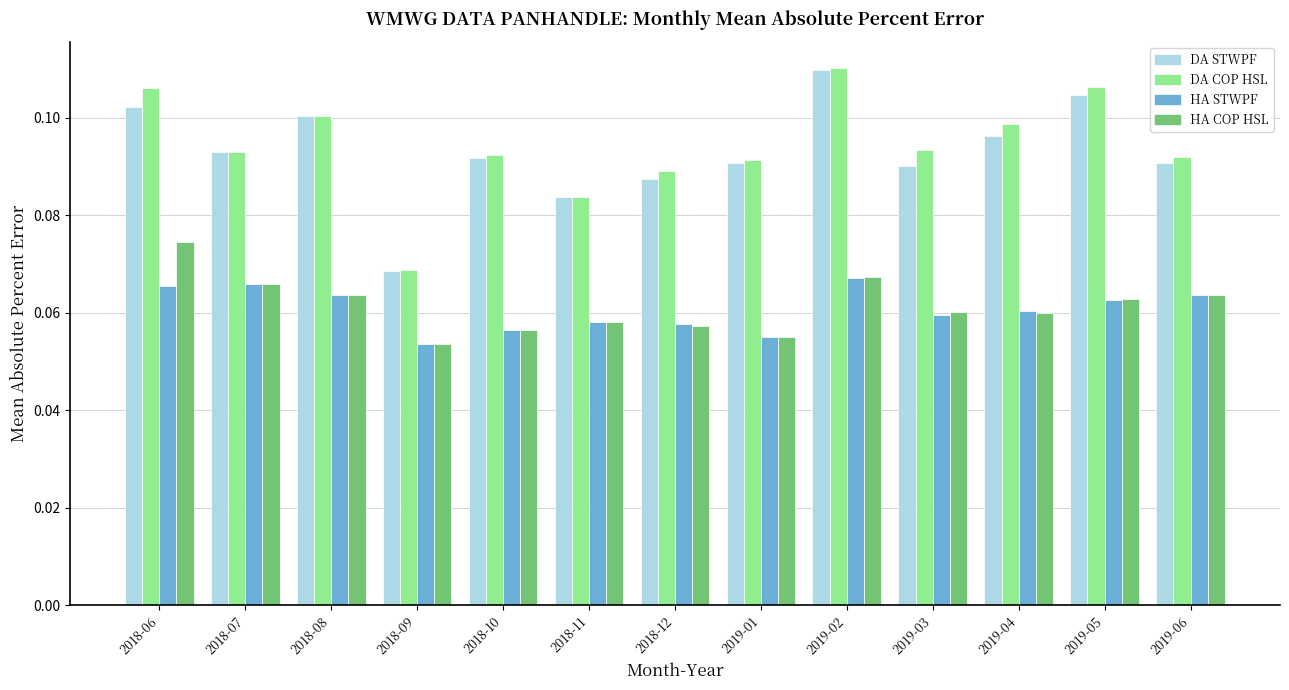

What is the label of the 2nd bar from the left?

2018-07